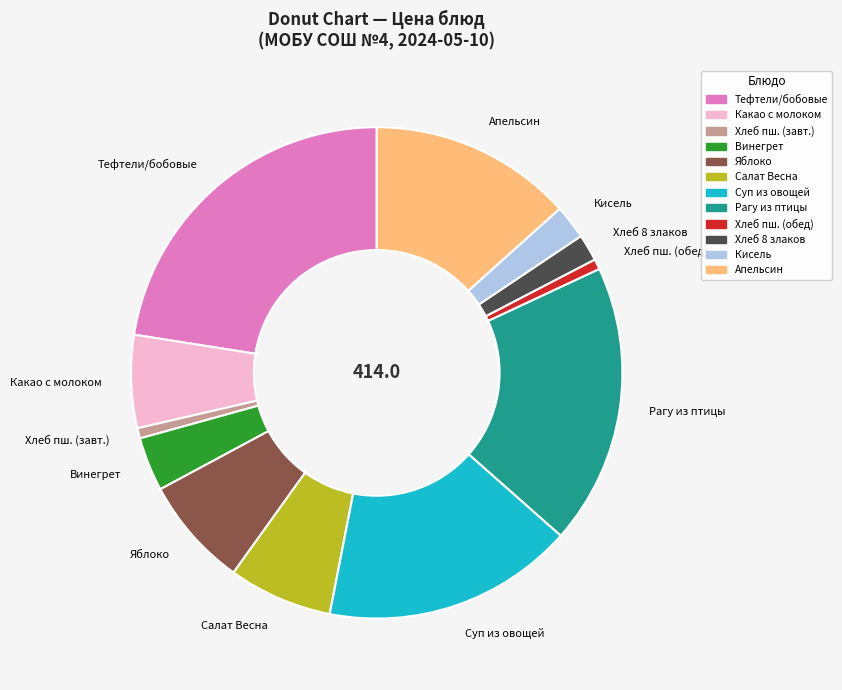

Which category has the biggest portion of the pie?

Тефтели/бобовые